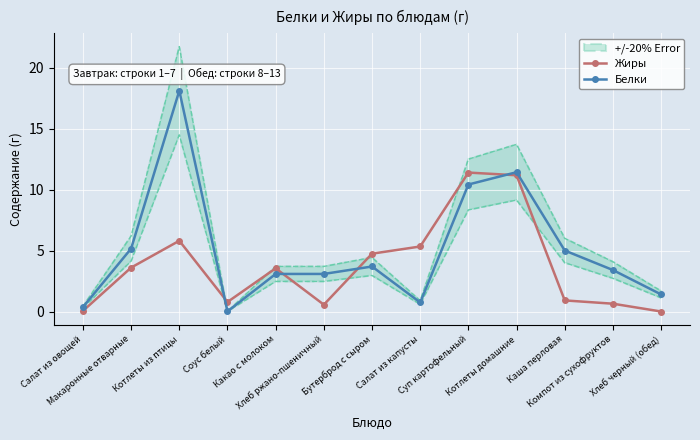

True or false: Жиры has more than 0 points higher than both neighbors.

True